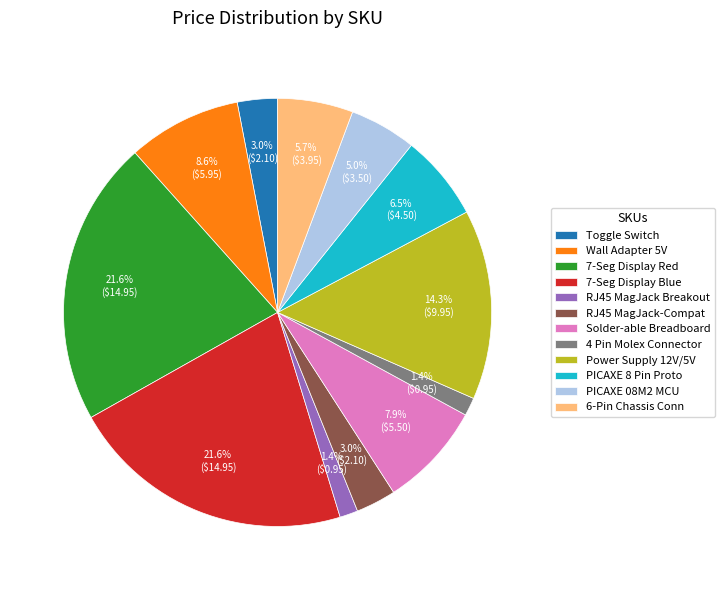

Is the sum of Wall Adapter 5V and 7-Seg Display Red greater than half?

No